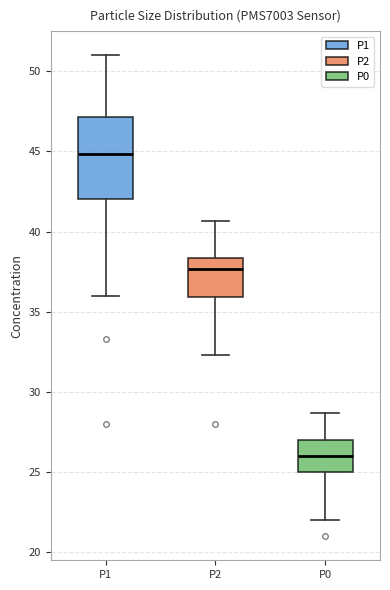

Which box is the tallest, from its lower edge to its upper edge?

P1